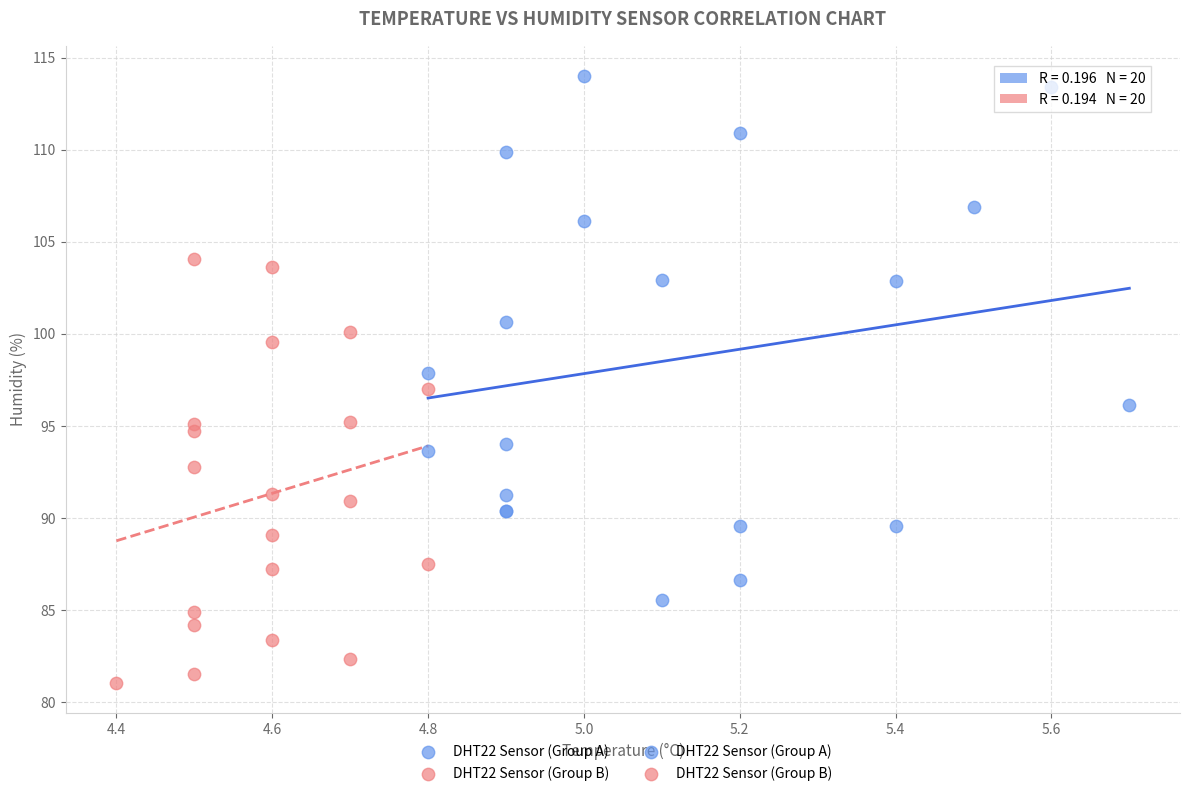

Which series reaches the minimum Y coordinate?

DHT22 Sensor (Group B)